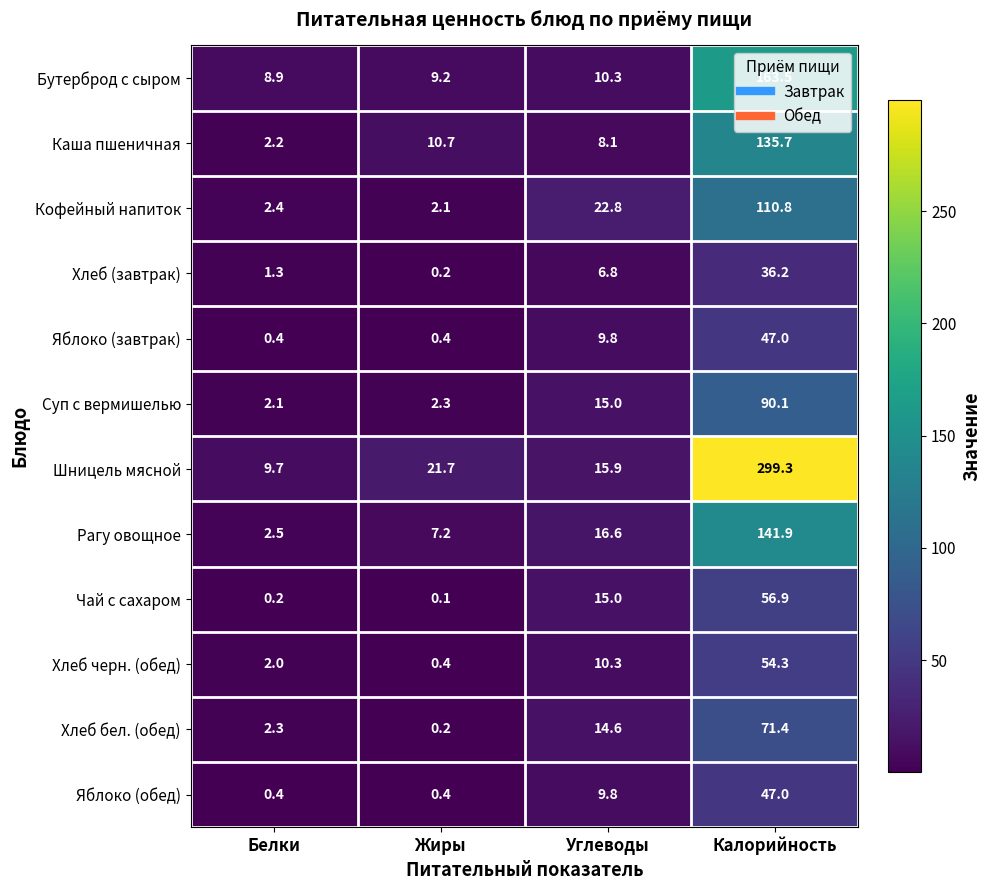

What is the difference between the highest and lowest values at Жиры?

21.6